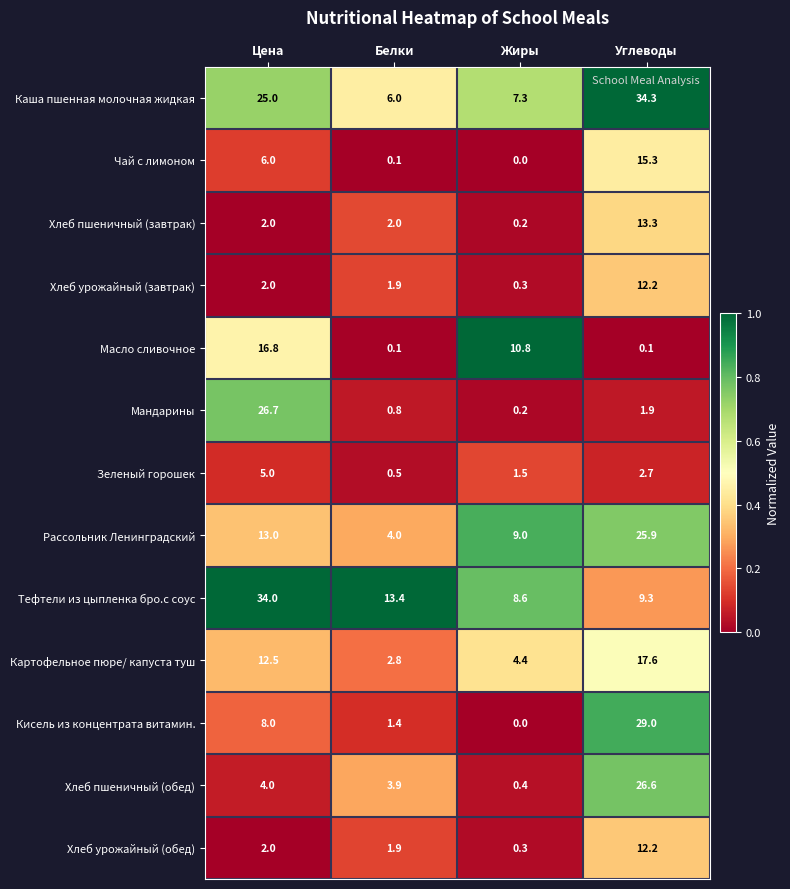

The Рассольник Ленинградский series shows 19.9 at Цена. True or false?

False